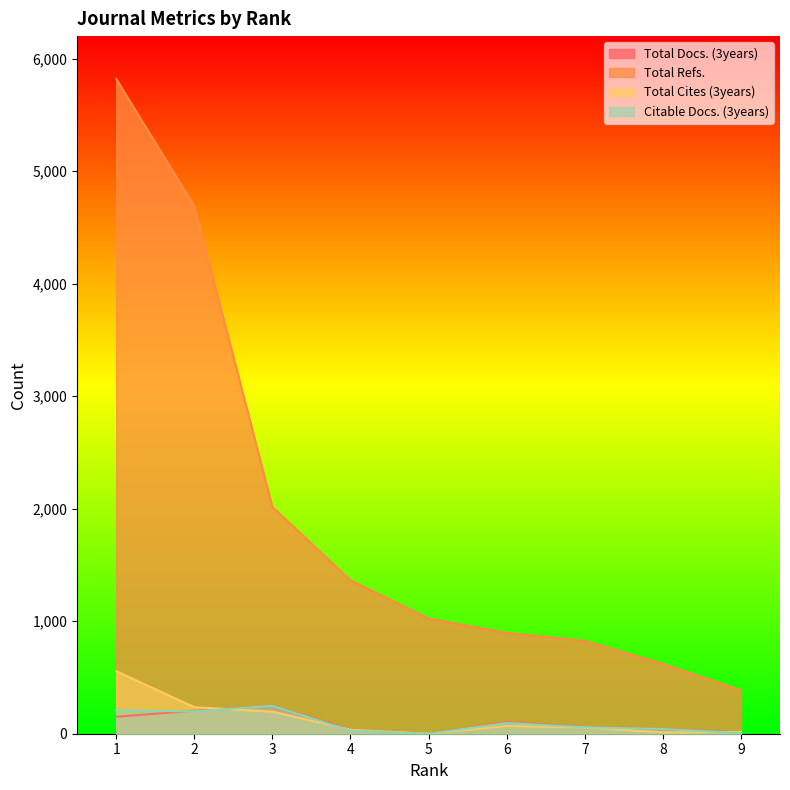

Between 3 and 9, which series saw the biggest shift?

Total Refs.